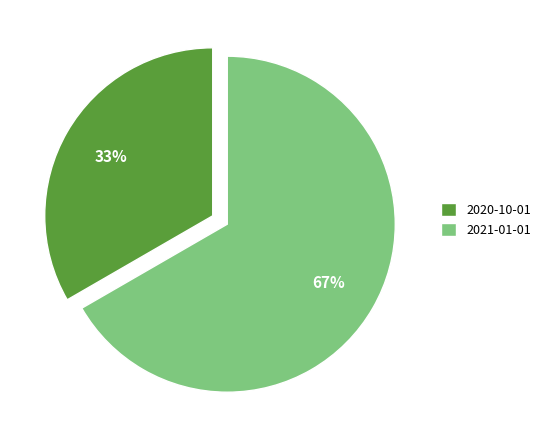

Count the number of slices in the pie.

2